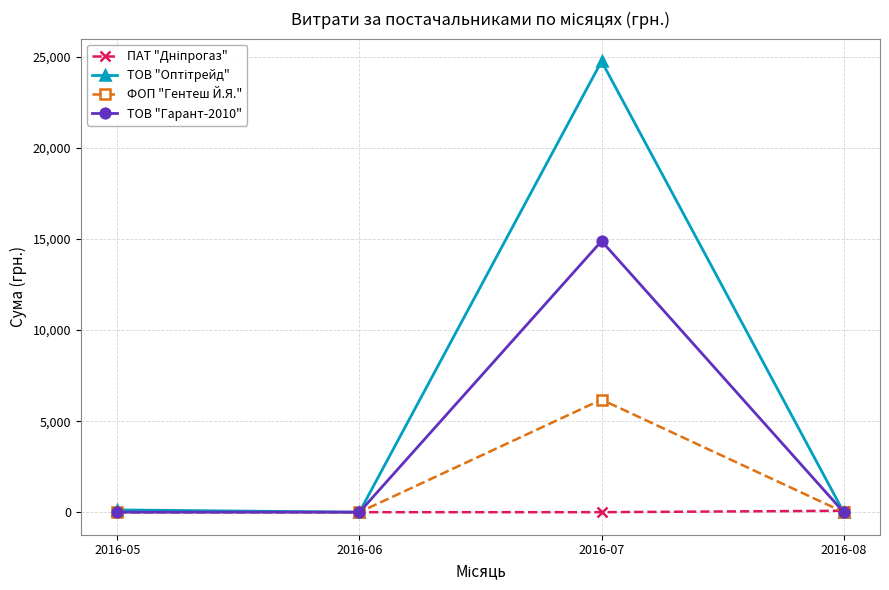

True or false: ФОП "Гентеш Й.Я." has more than 2 interior local peaks.

False